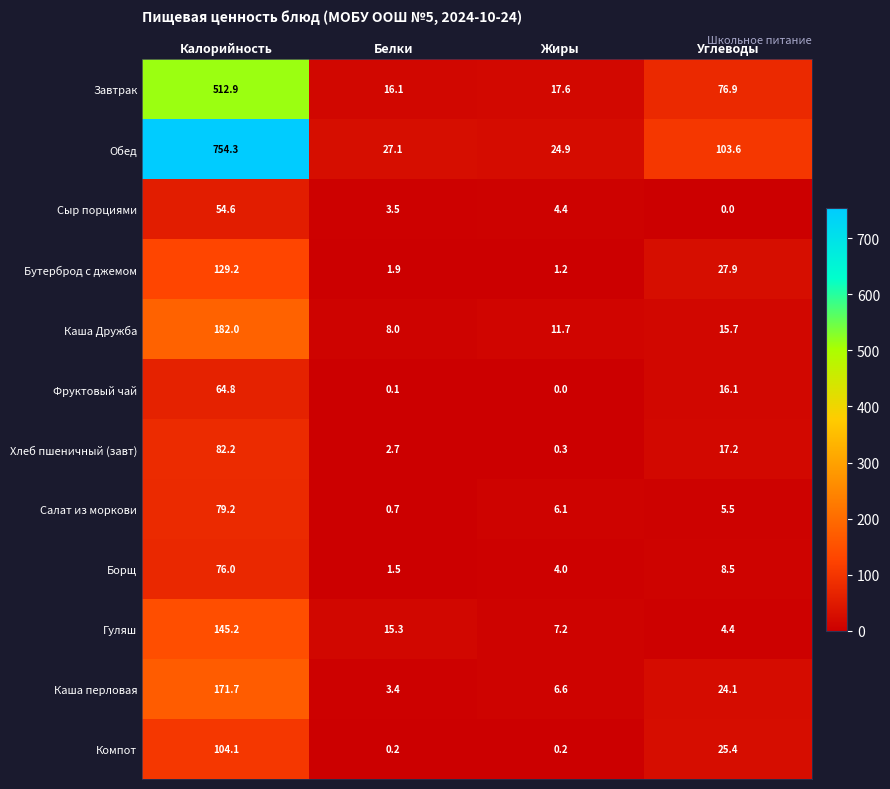

Read the Борщ value at Жиры.

4.0